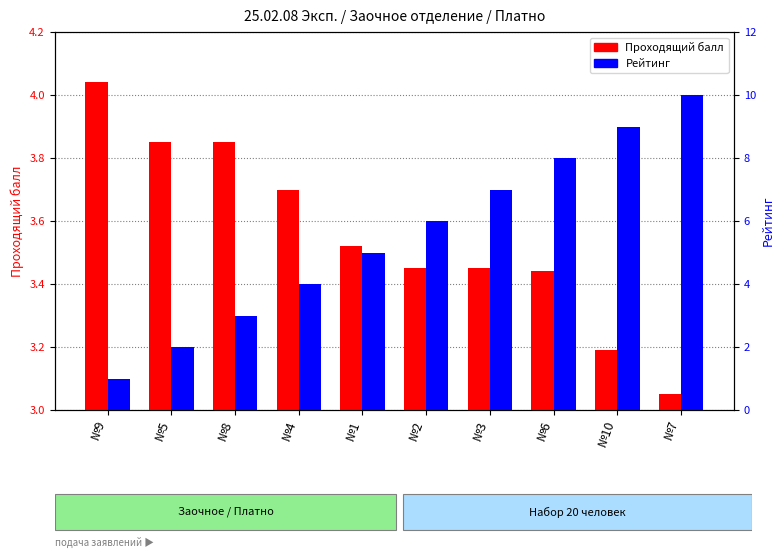

What is the smallest value displayed?

1.0